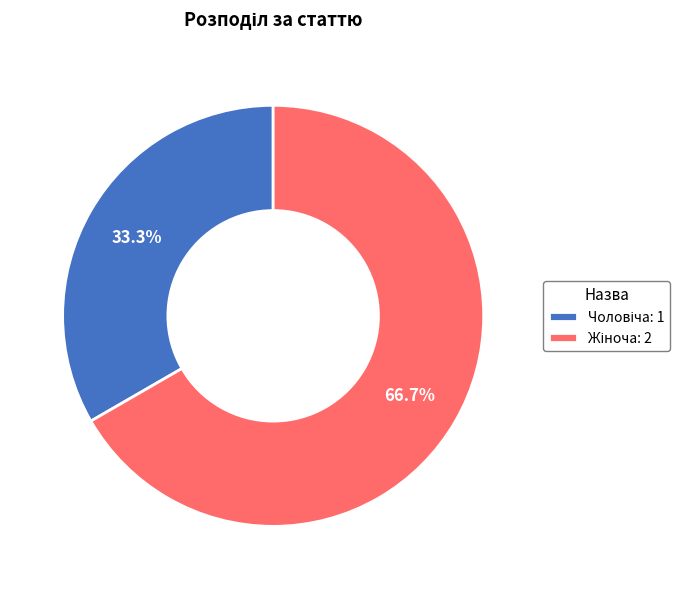

Does any single category account for the majority?

Yes